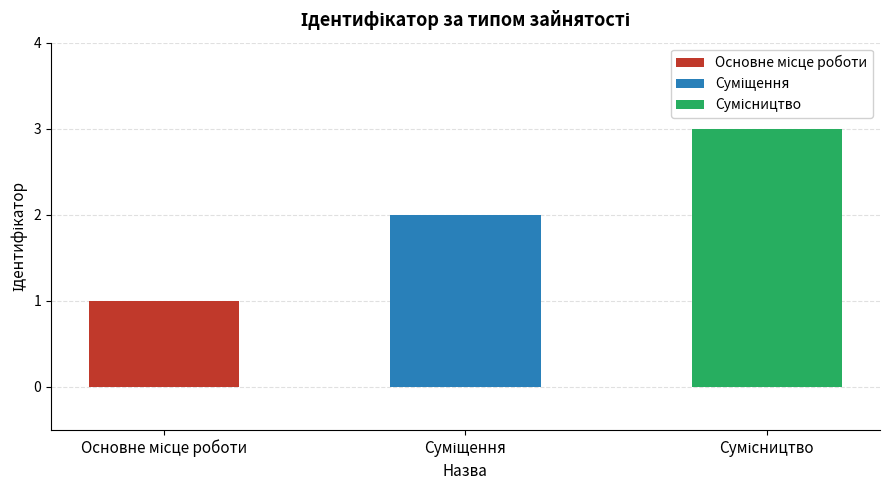

Reading left to right, what are all the values shown in this chart?

Основне місце роботи=1	Суміщення=2	Сумісництво=3